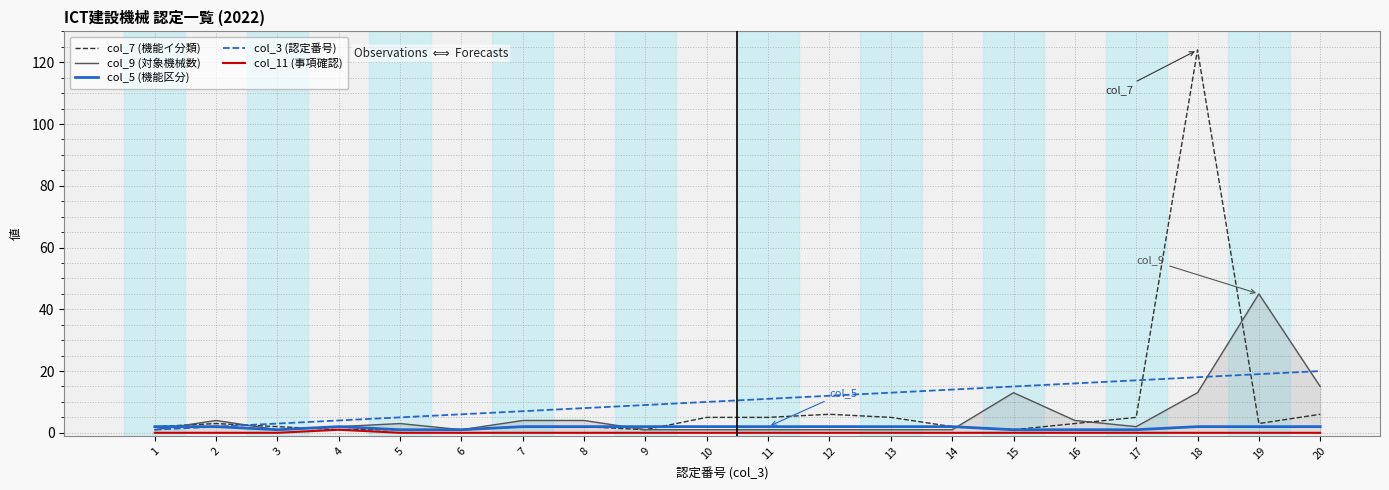

True or false: col_3 (認定番号) and col_9 (対象機械数) cross at least once.

True